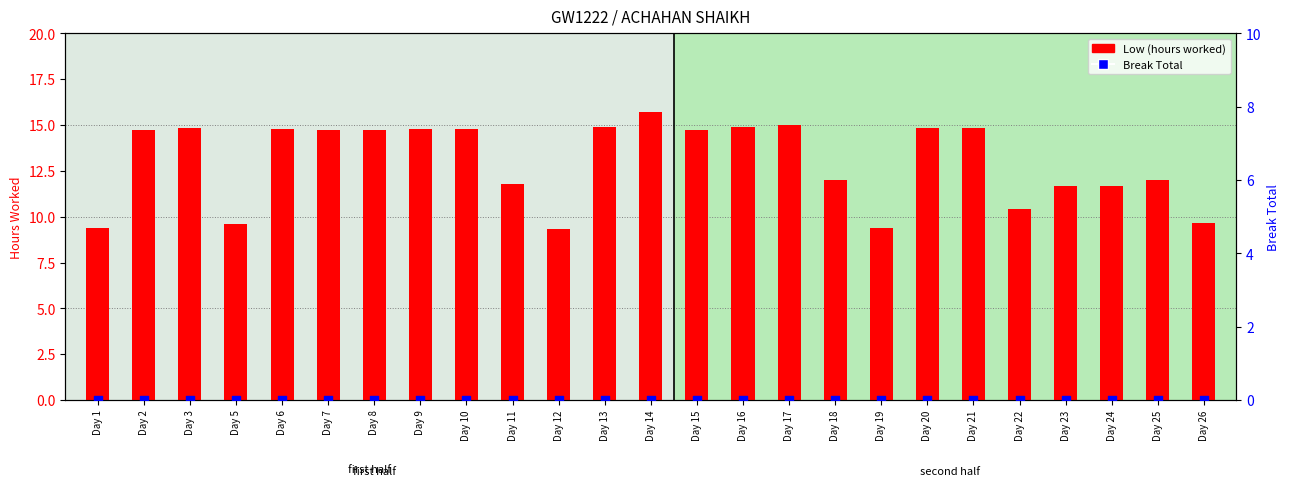

What is the total value across all series at Day 15?

14.7